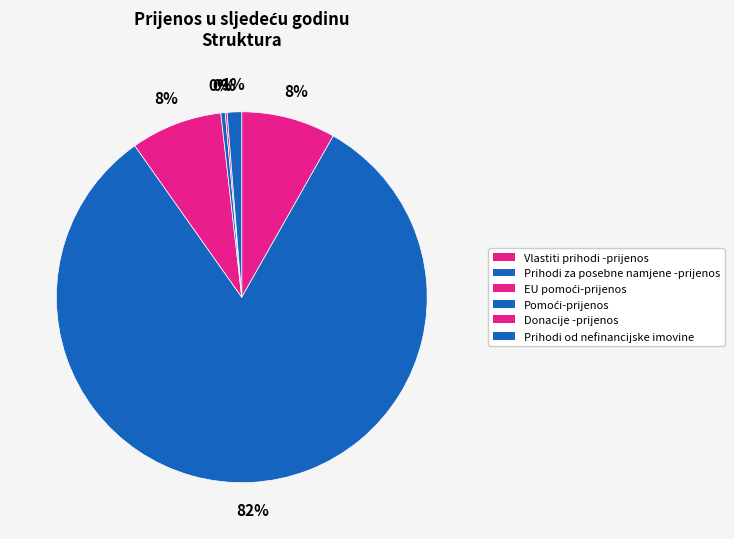

To the nearest percent, what is the combined percentage of Prihodi od nefinancijske imovine and EU pomoći-prijenos?

9%